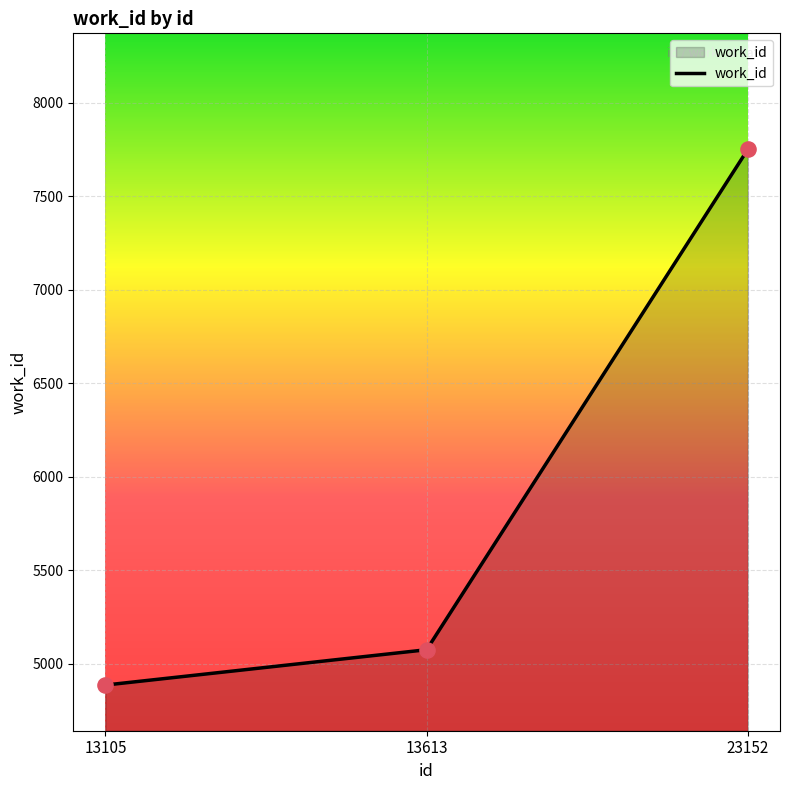

What is the change in value from 13613 to 23152?

+2677